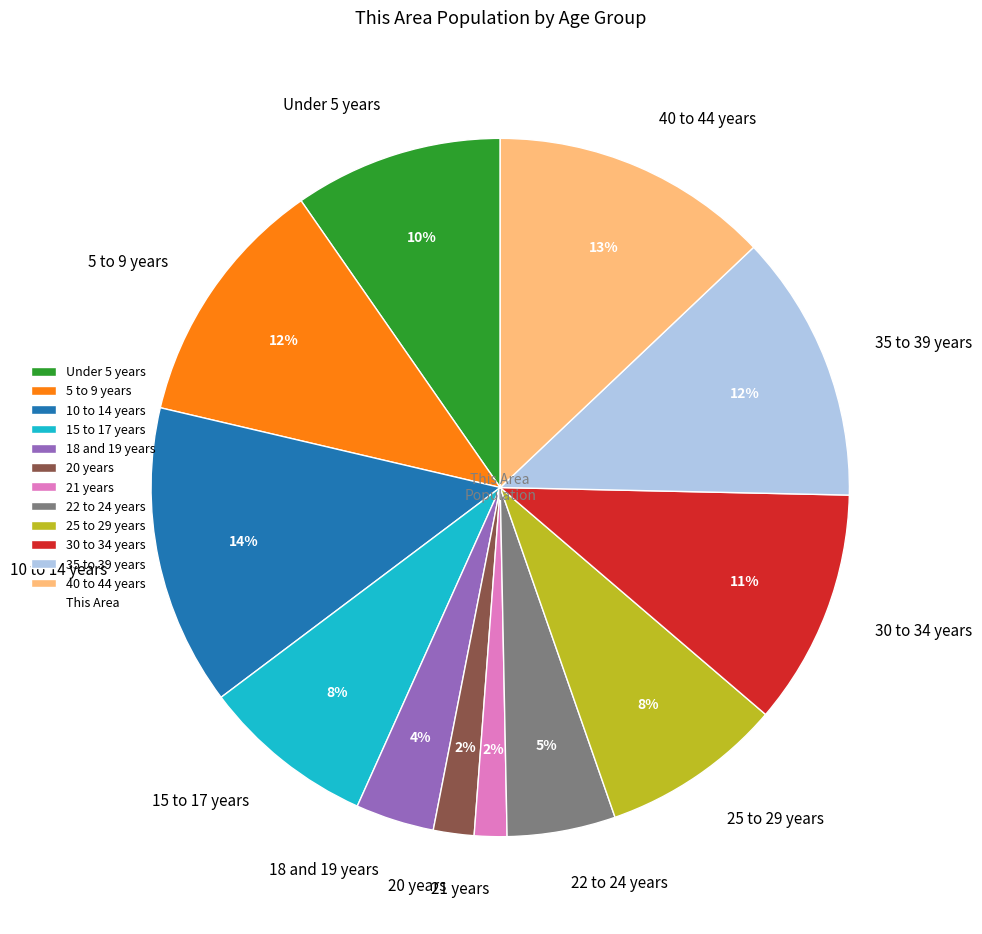

Does 10 to 14 years represent more than half of the total?

No